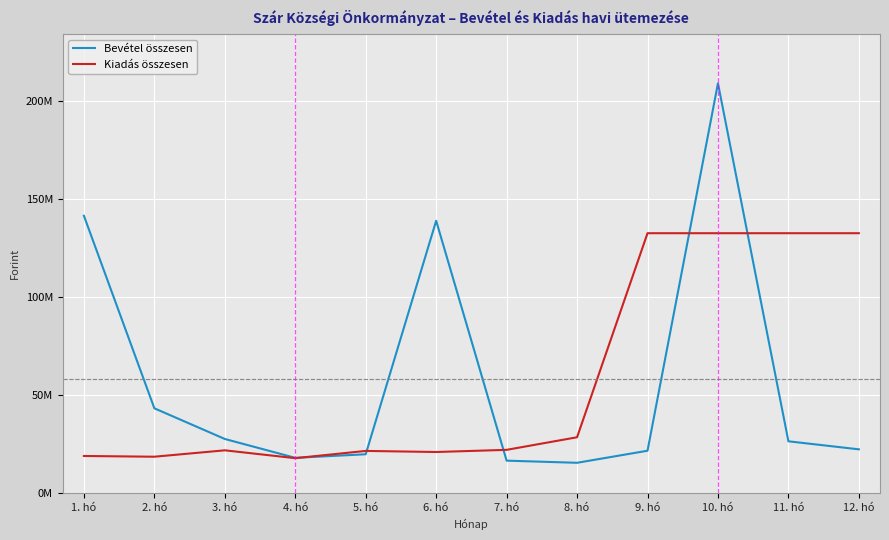

Between 1. hó and 3. hó, which is larger?

1. hó